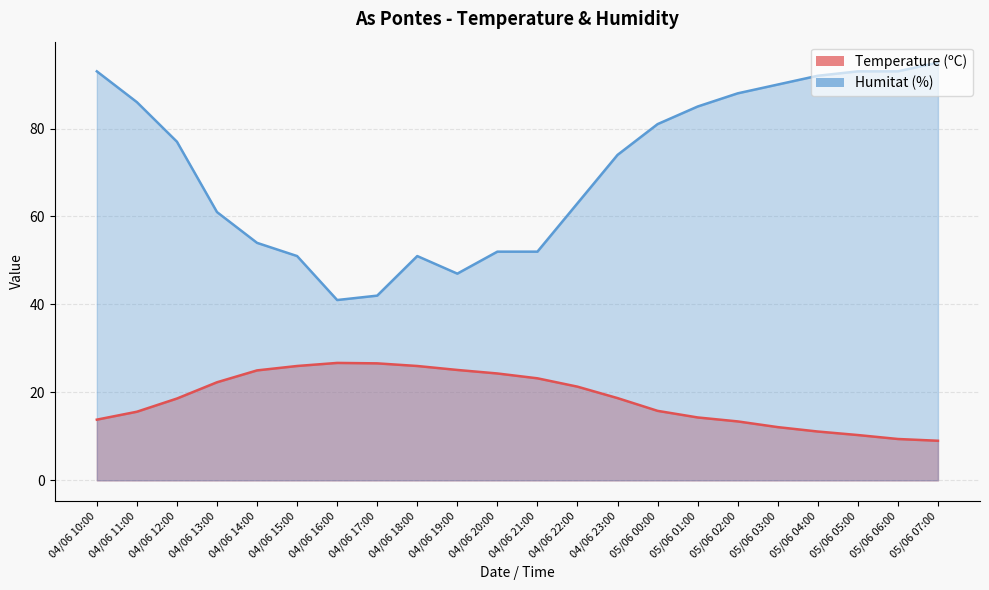

At how many categories does at least one series exceed 74?

11